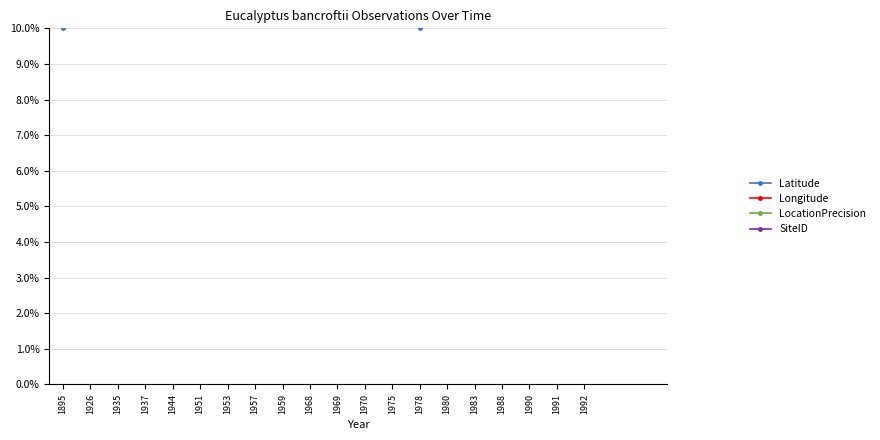

True or false: Latitude and LocationPrecision intersect in this chart.

False